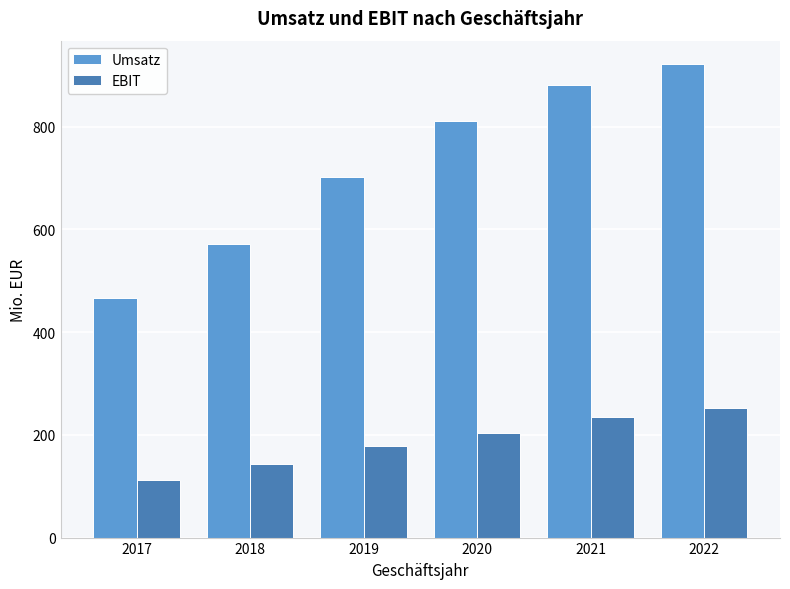

Is it true that EBIT equals 337 at 2021?

False